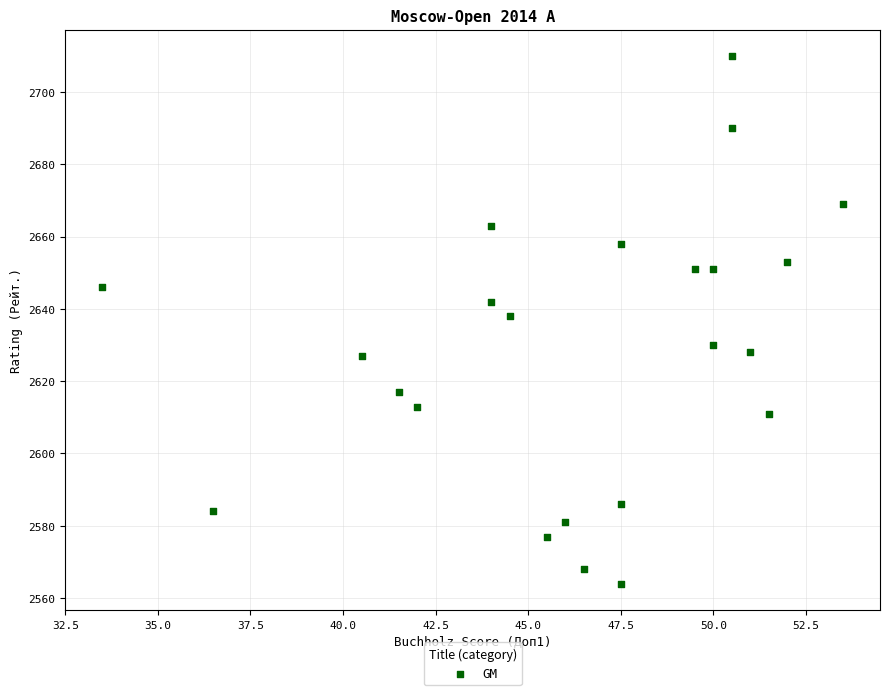

What is the range of Y values (max minus min)?

146